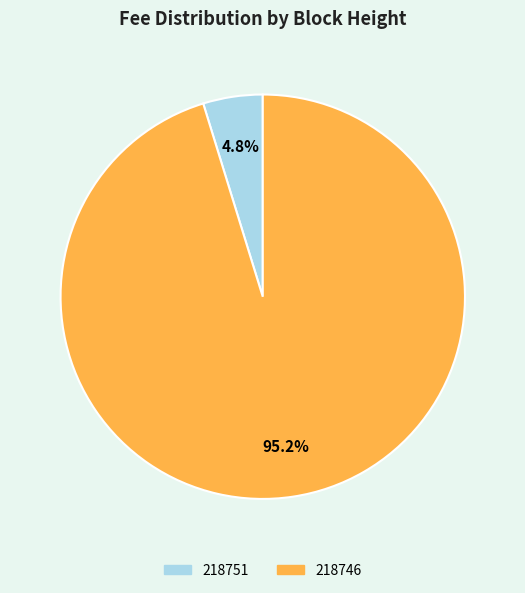

What is the majority slice?

218746